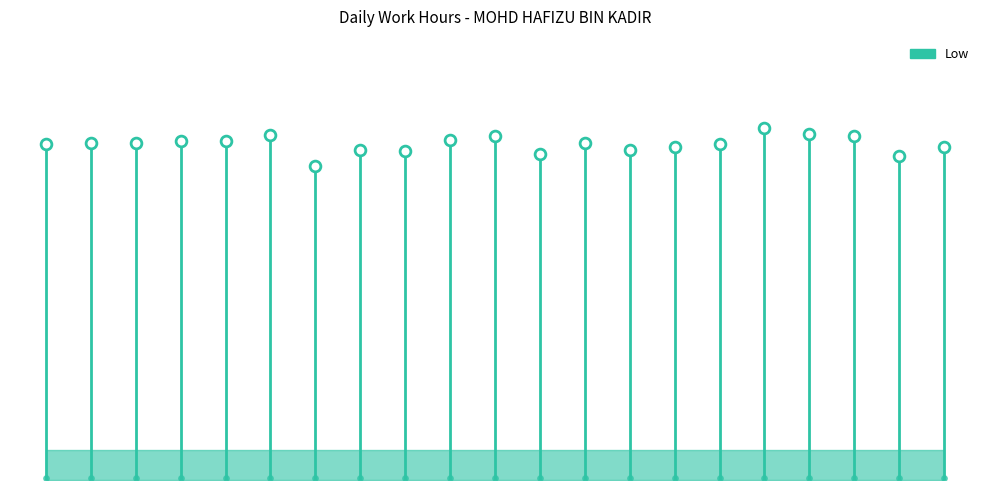

What is the ratio of the value at 19 to the value at 4?

1.1